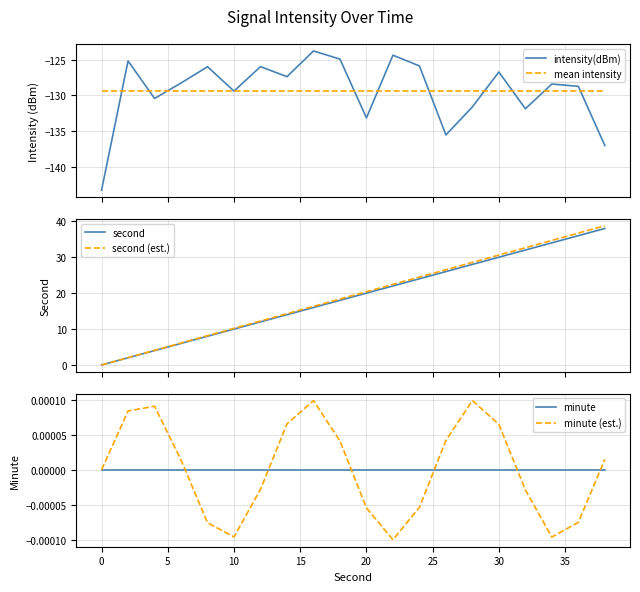

What is the lowest value of the intensity(dBm) series?

-143.3